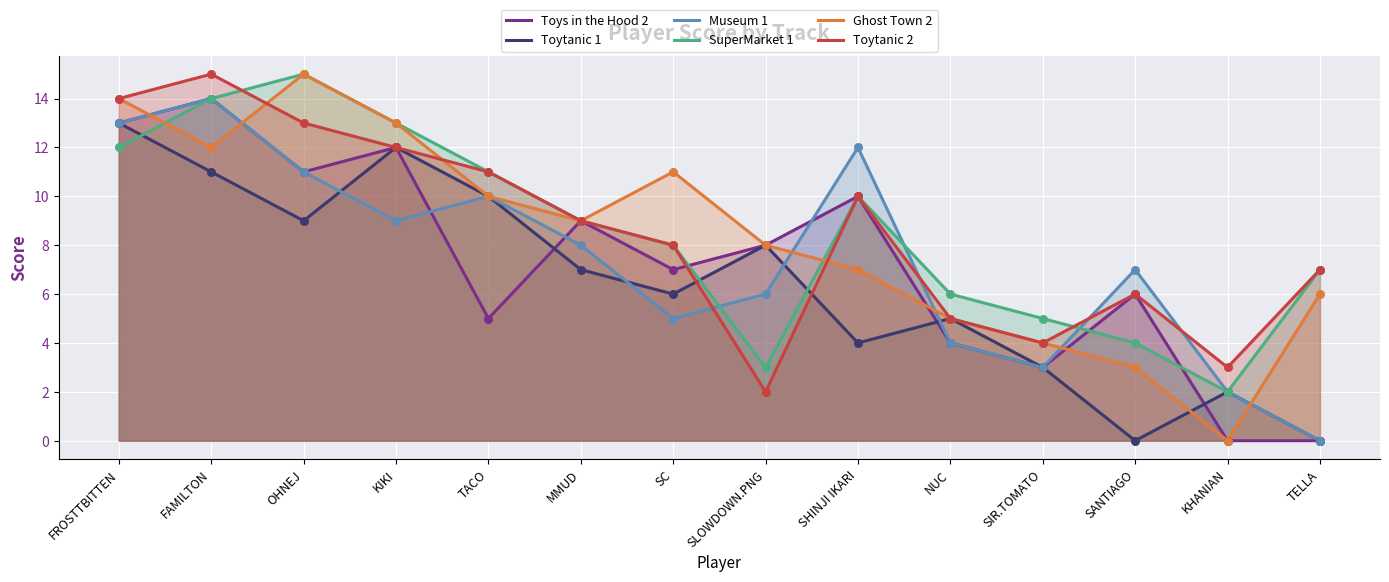

At which category is the sum across all series the highest?

FAMILTON